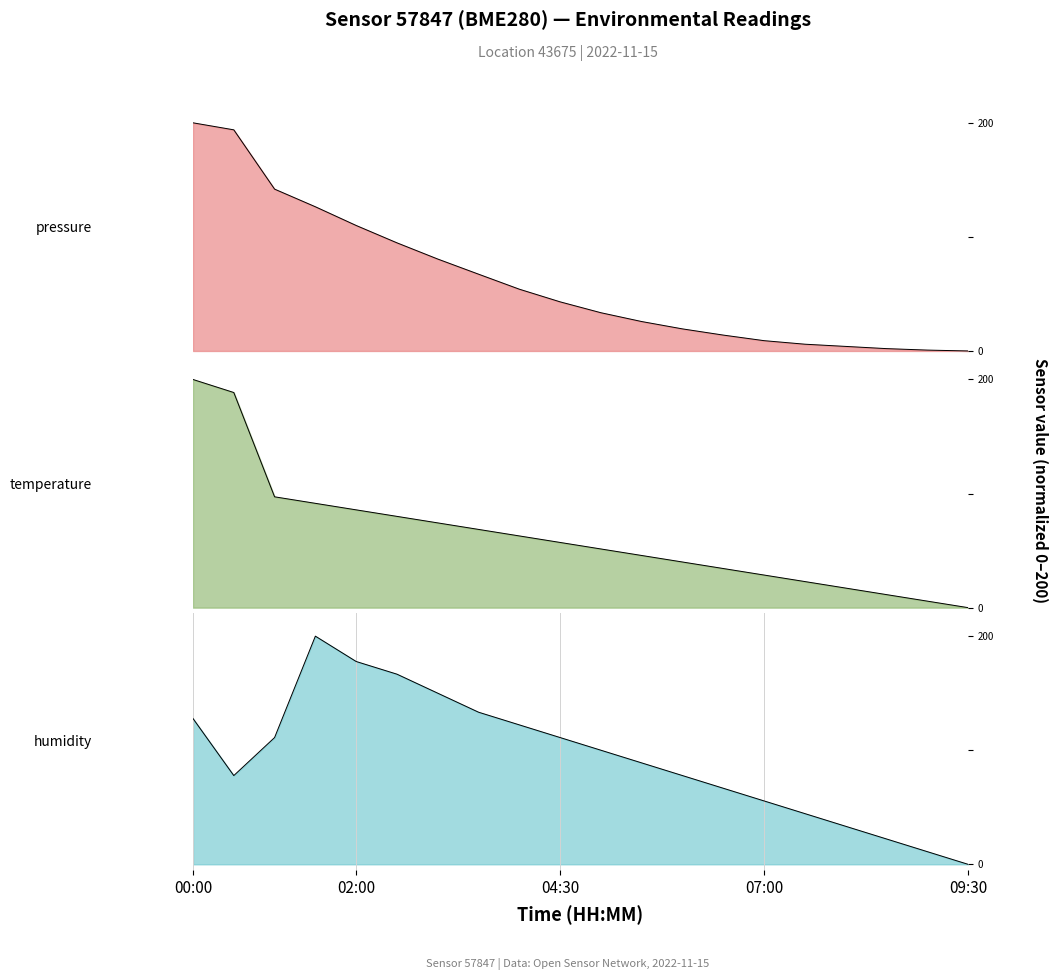

How many categories are shown in the chart?

20